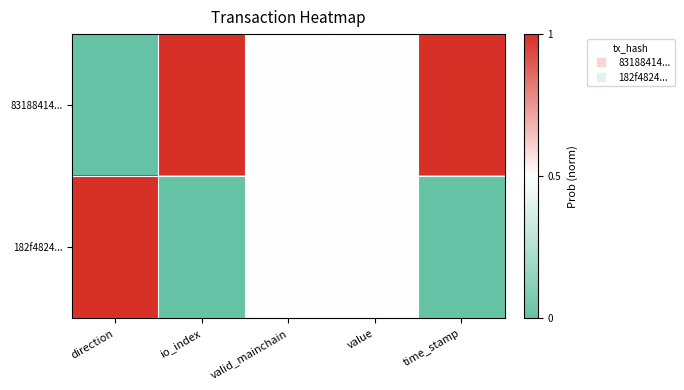

Rank the series by their average value, from highest to lowest.

83188414..., 182f4824...